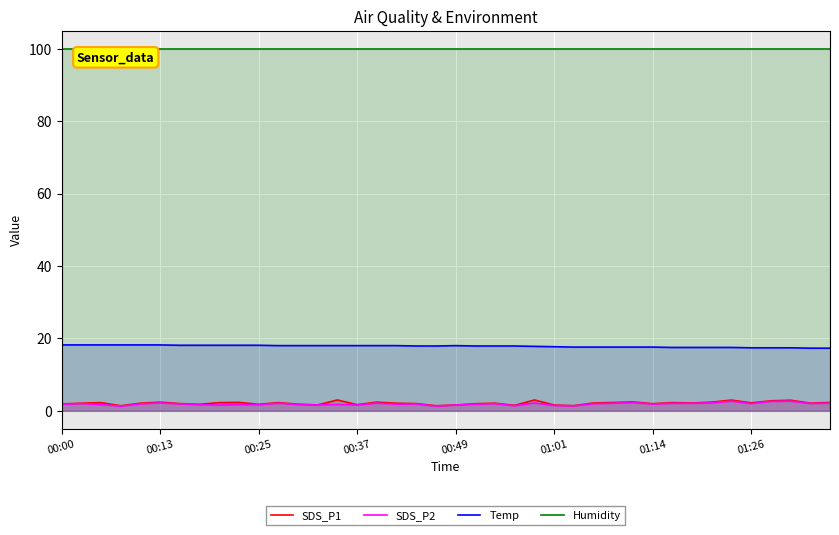

How many series are shown in this chart?

4